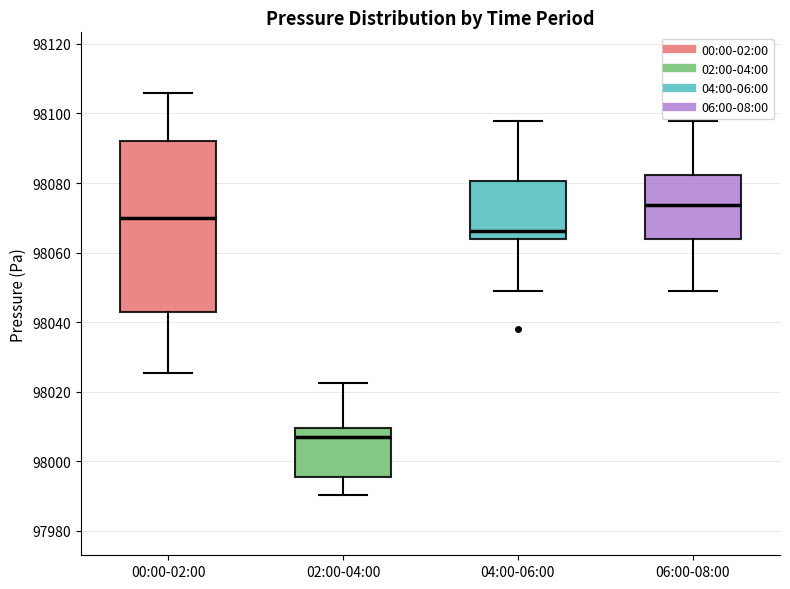

Reading left to right, transcribe this box plot: for each box, give where its median line is, the range the box spans, and where its two whiskers end, as read against the y-axis. The values are not printed on the chart, so give them approximately, as read against the axis.

00:00-02:00: median 98070, box 98042 to 98092, whiskers 98026 to 98106
02:00-04:00: median 98006, box 97996 to 98010, whiskers 97990 to 98022
04:00-06:00: median 98066, box 98064 to 98080, whiskers 98048 to 98098
06:00-08:00: median 98074, box 98064 to 98082, whiskers 98048 to 98098